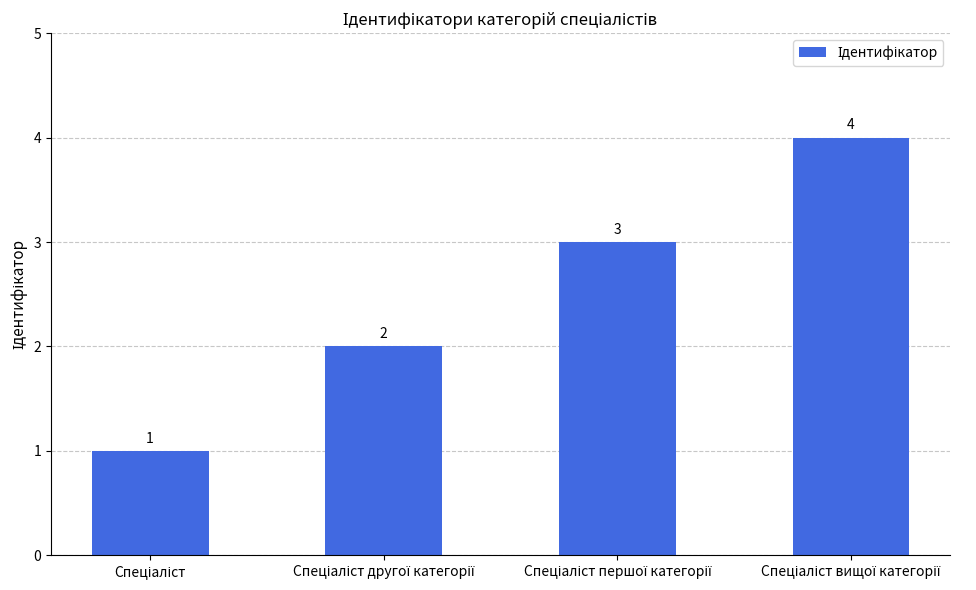

What is the sum of all values?

10